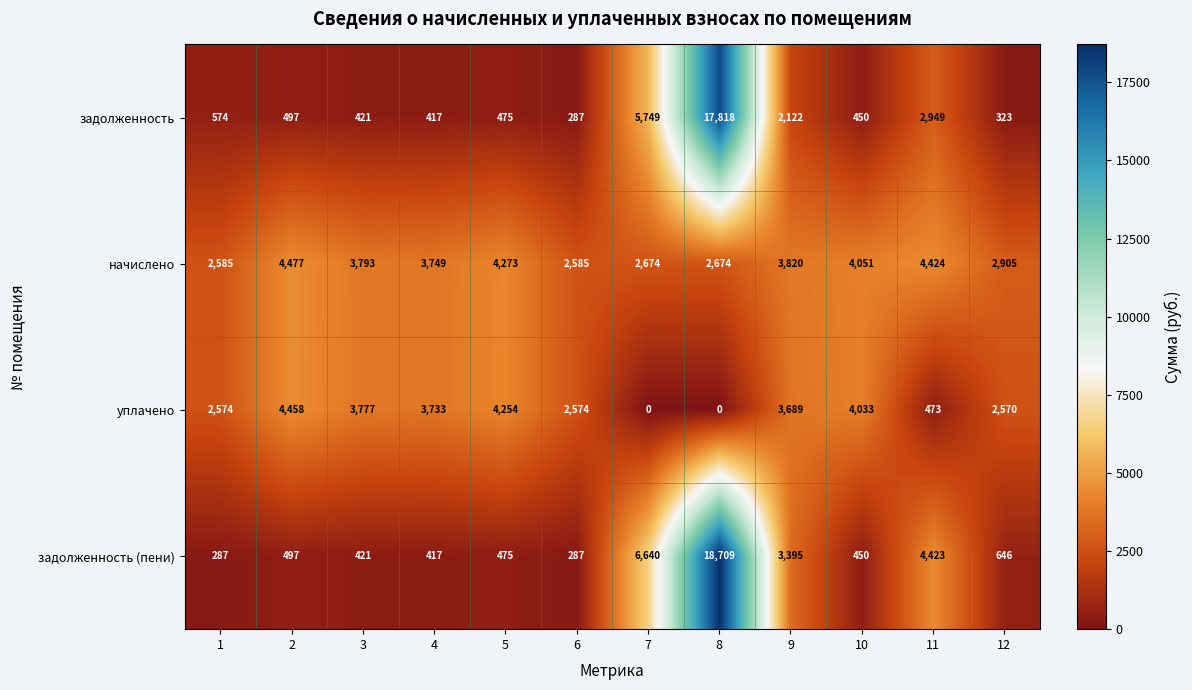

Is the value of задолженность at 7 greater than the value of уплачено at 8?

Yes